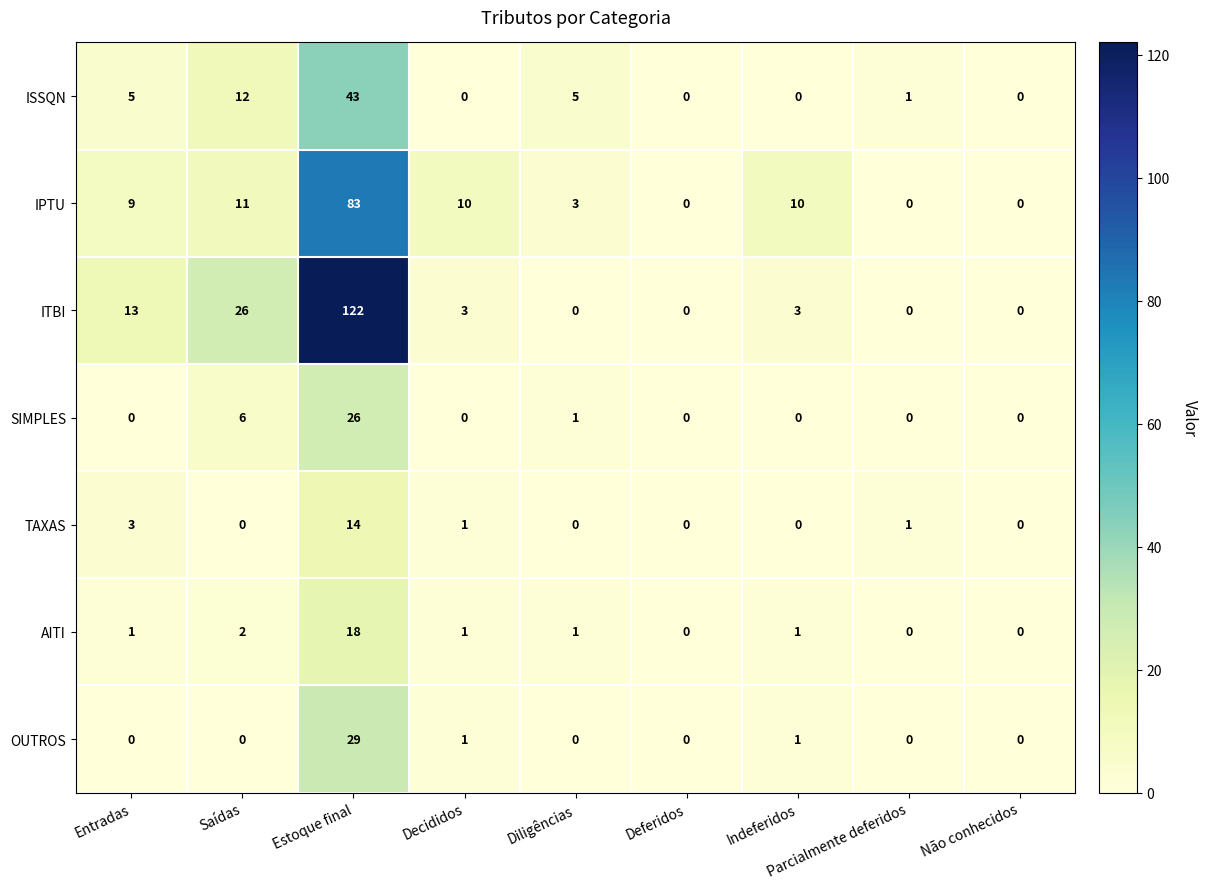

How many distinct data groups are displayed?

7